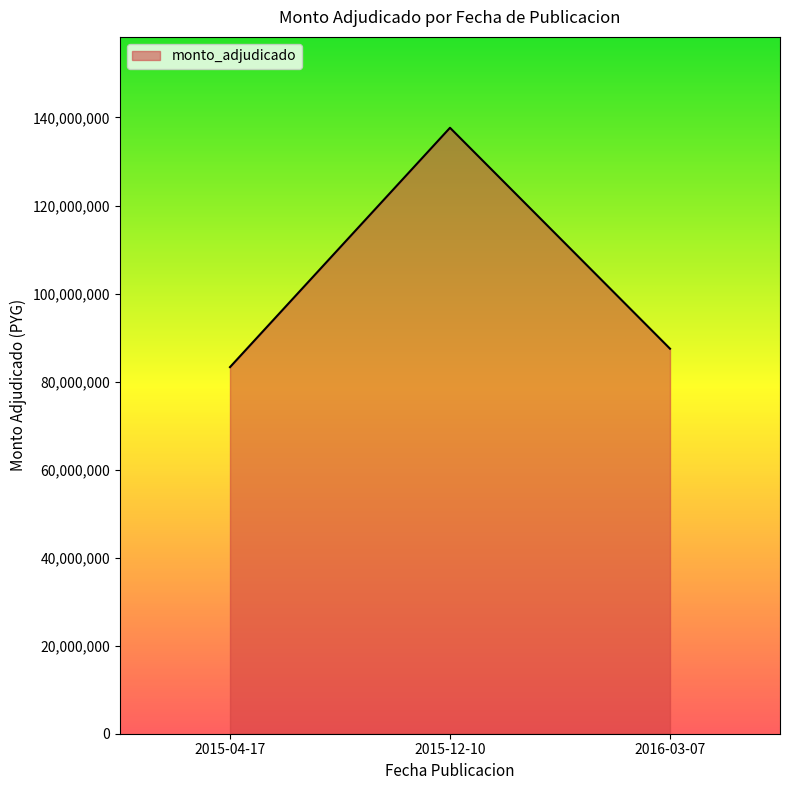

True or false: the data shows 137656500 at 2015-12-10.

True